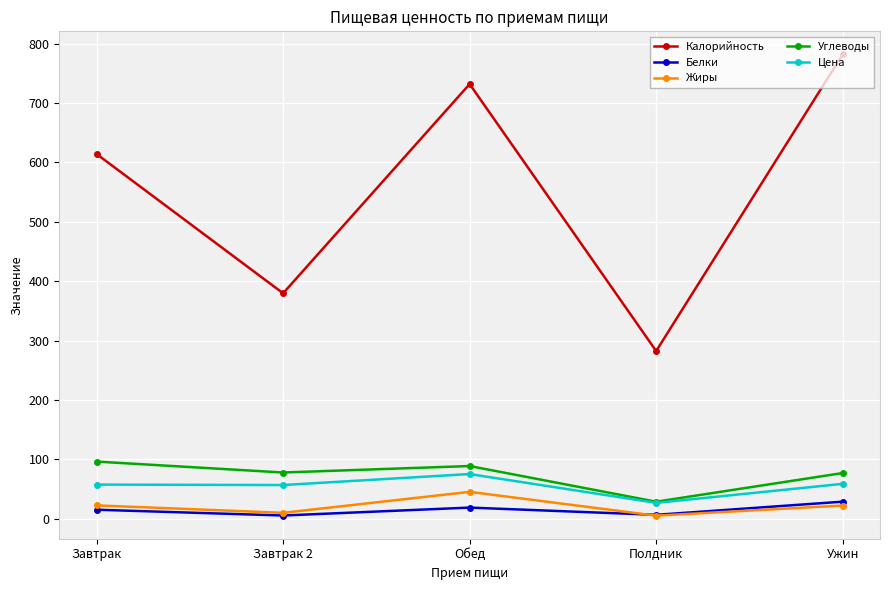

Where does the Жиры series first go above 22?

Завтрак